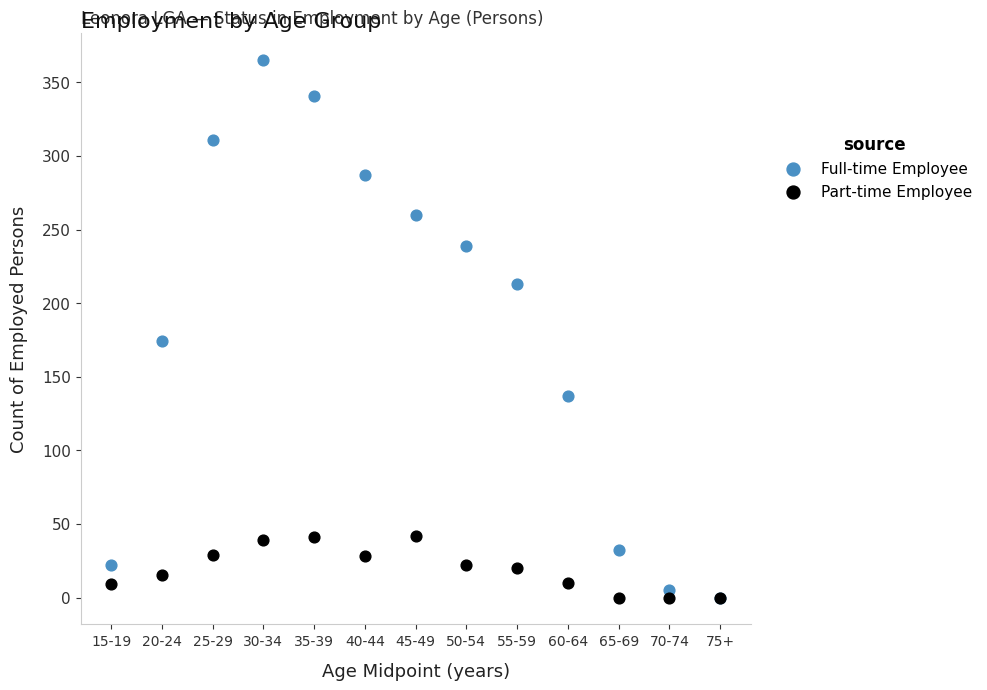

In the Full-time Employee series, what Y value is closest to 182?

174